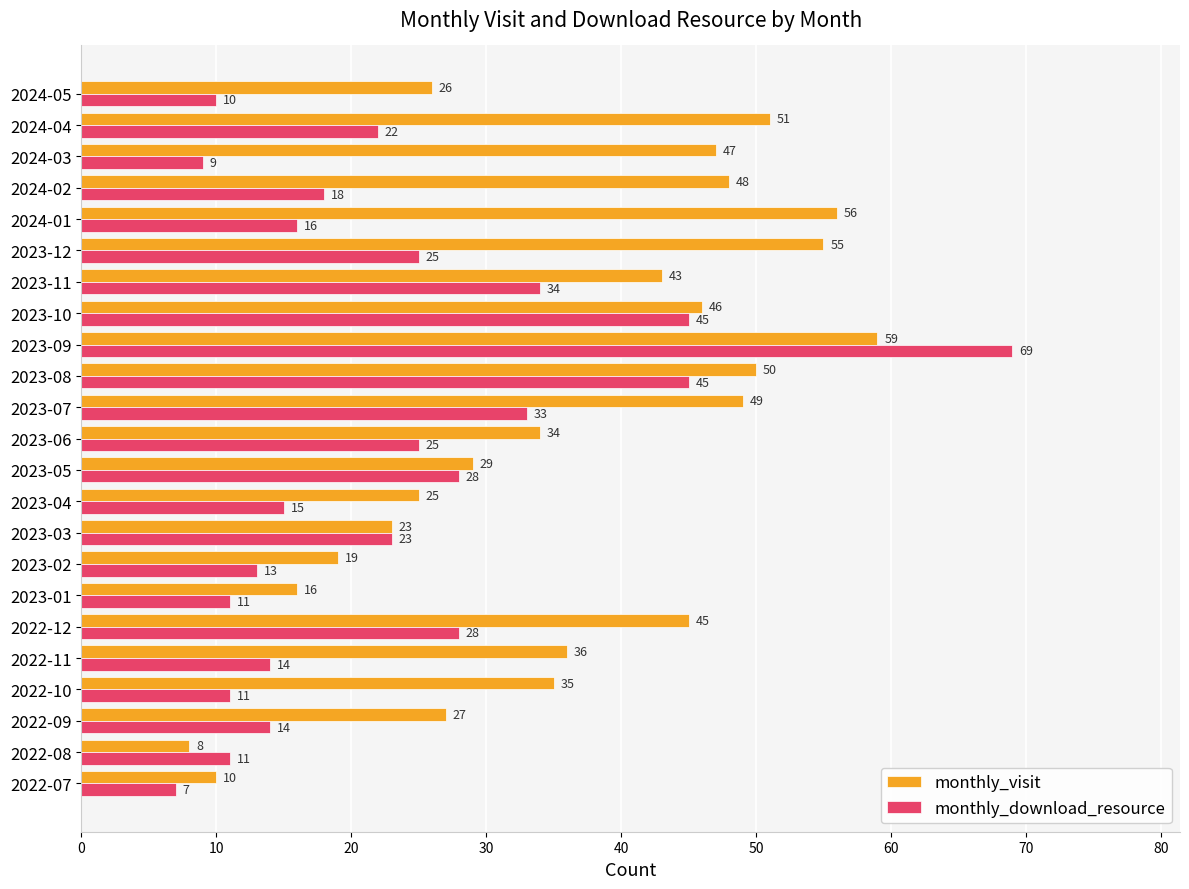

Which series has the widest spread of values?

monthly_download_resource